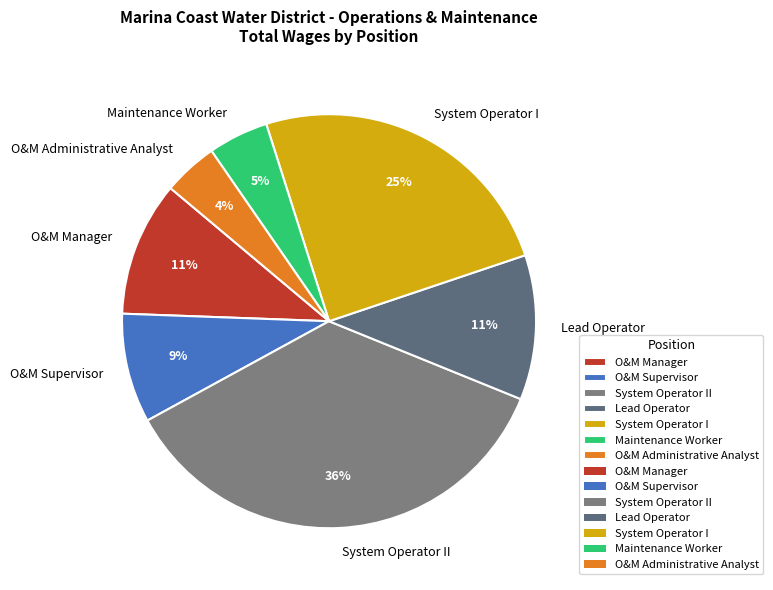

Count the number of slices in the pie.

7